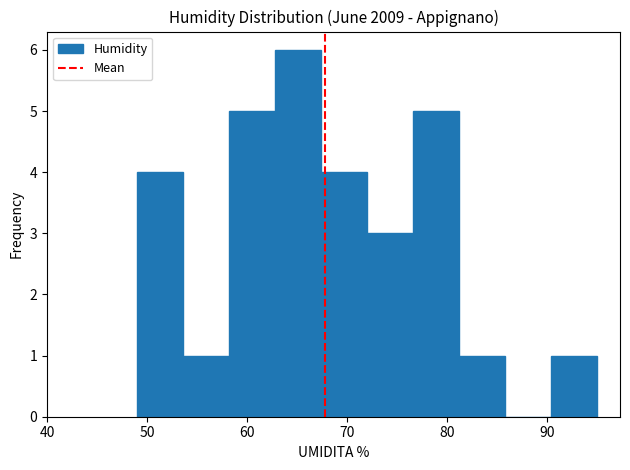

Over which range of the x-axis is the bar tallest?

62.8 to 67.4